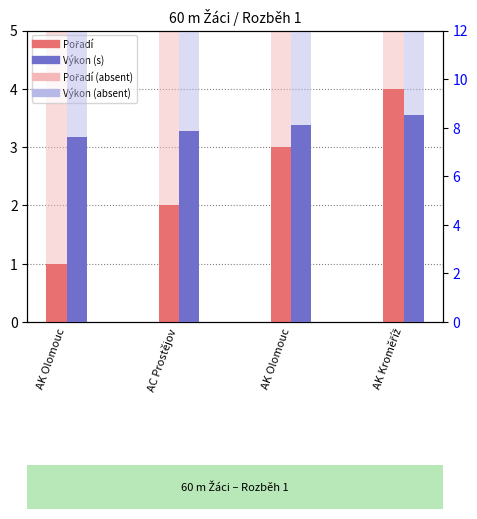

Which has a higher value, AC Prostějov or AK Olomouc?

AK Olomouc